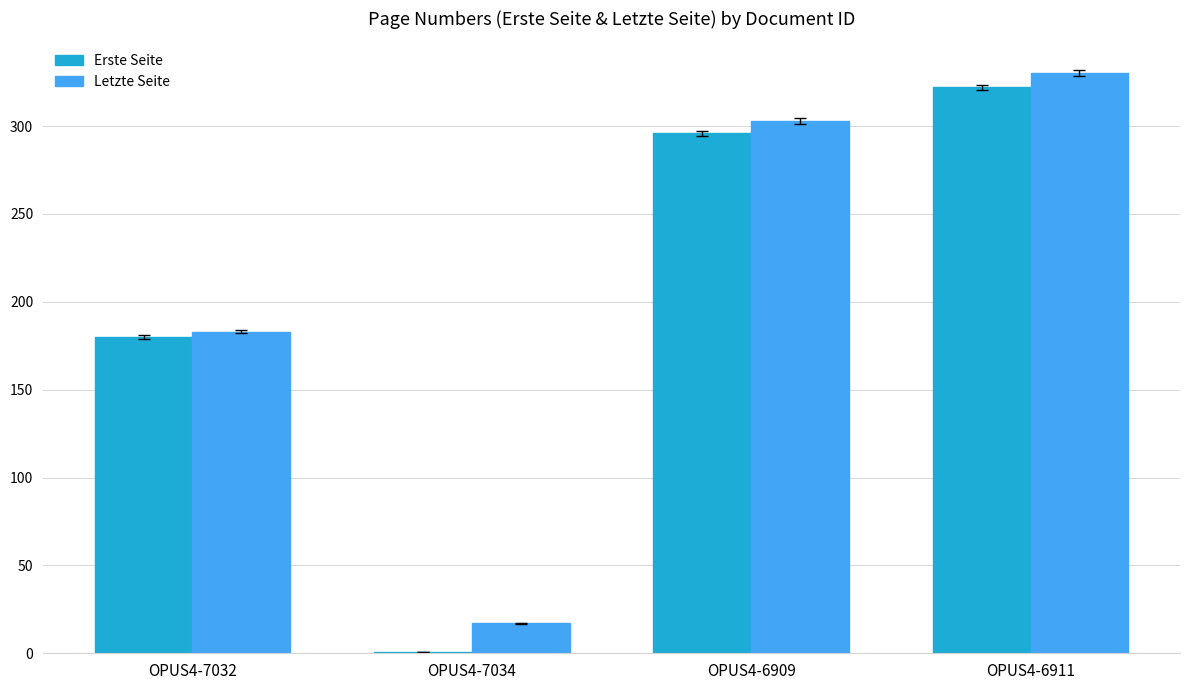

Is it true that Letzte Seite equals 514 at OPUS4-6909?

False